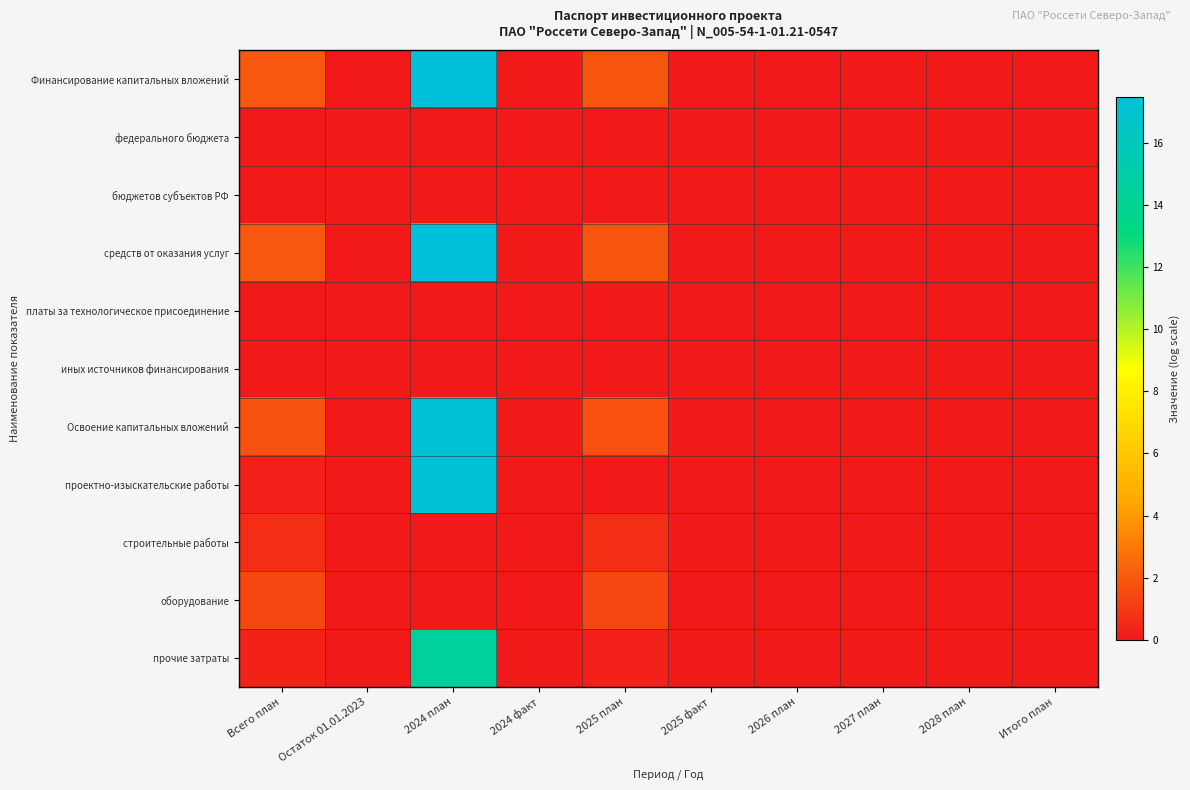

Rank the series at 2024 факт from highest to lowest value.

Финансирование капитальных вложений, федерального бюджета, бюджетов субъектов РФ, средств от оказания услуг, платы за технологическое присоединение, иных источников финансирования, Освоение капитальных вложений, проектно-изыскательские работы, строительные работы, оборудование, прочие затраты